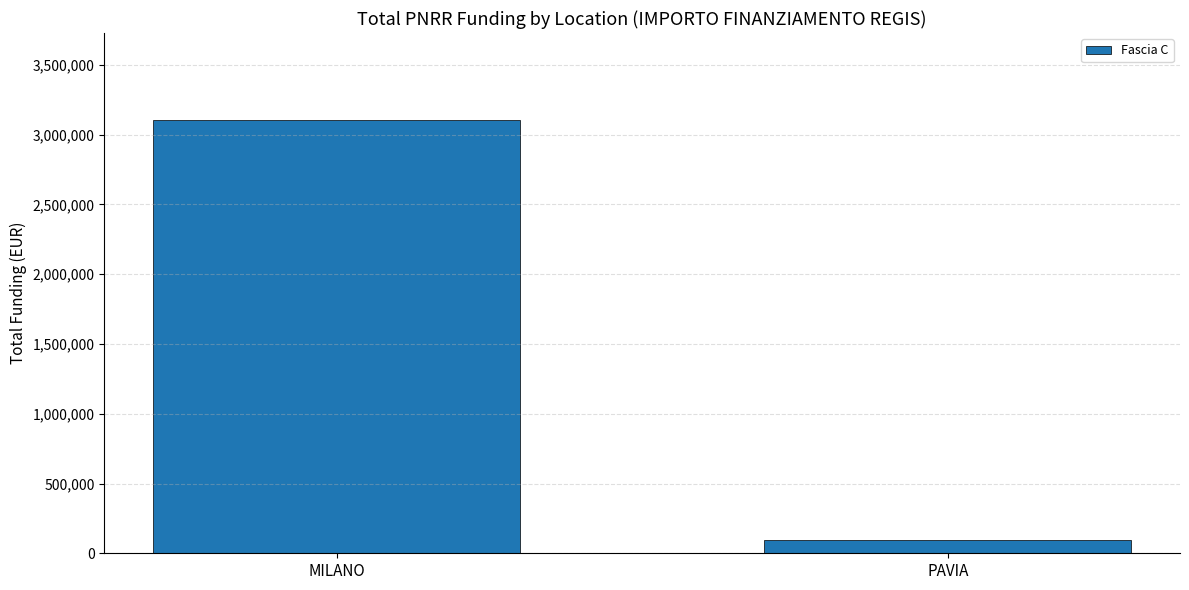

True or false: the data shows 96064 at PAVIA.

True